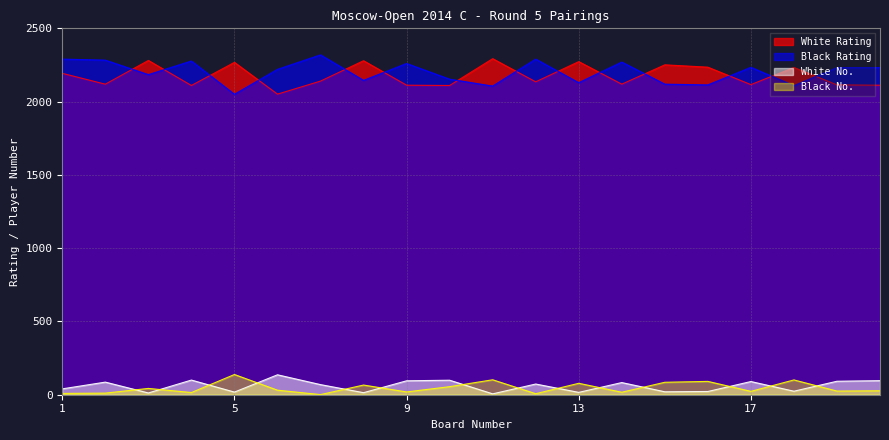

What is the smallest value displayed?

1